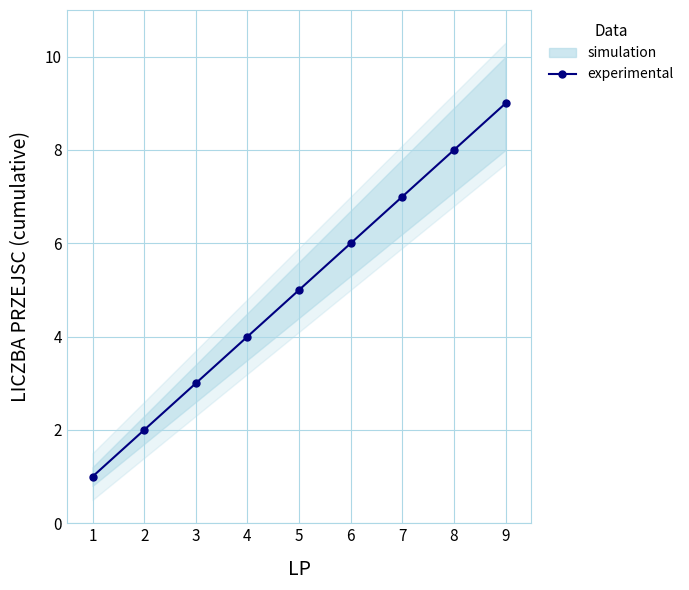

Is it true that the value at 8 is 11?

False